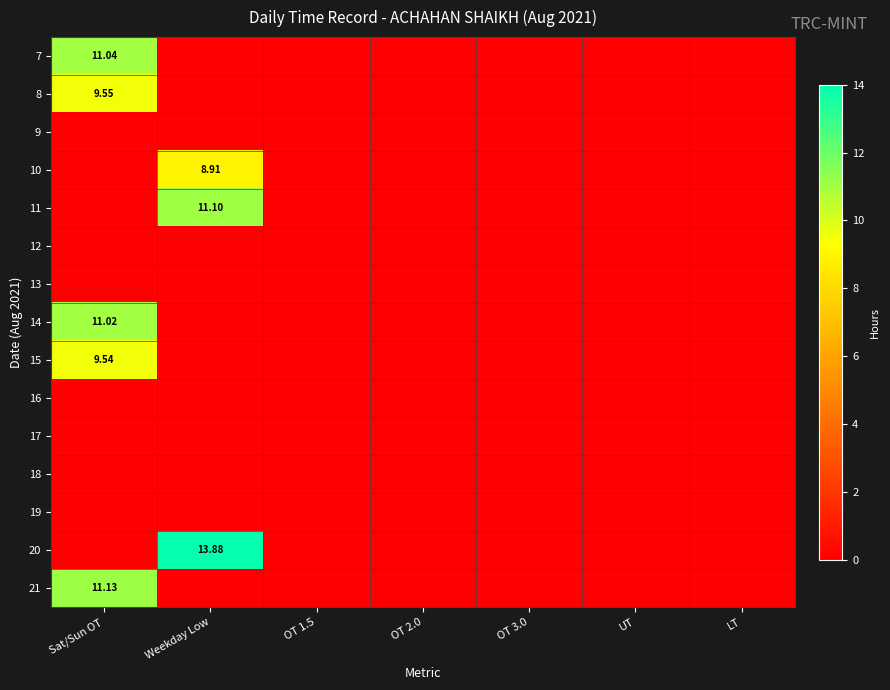

At which category is the sum across all series the highest?

Sat/Sun OT